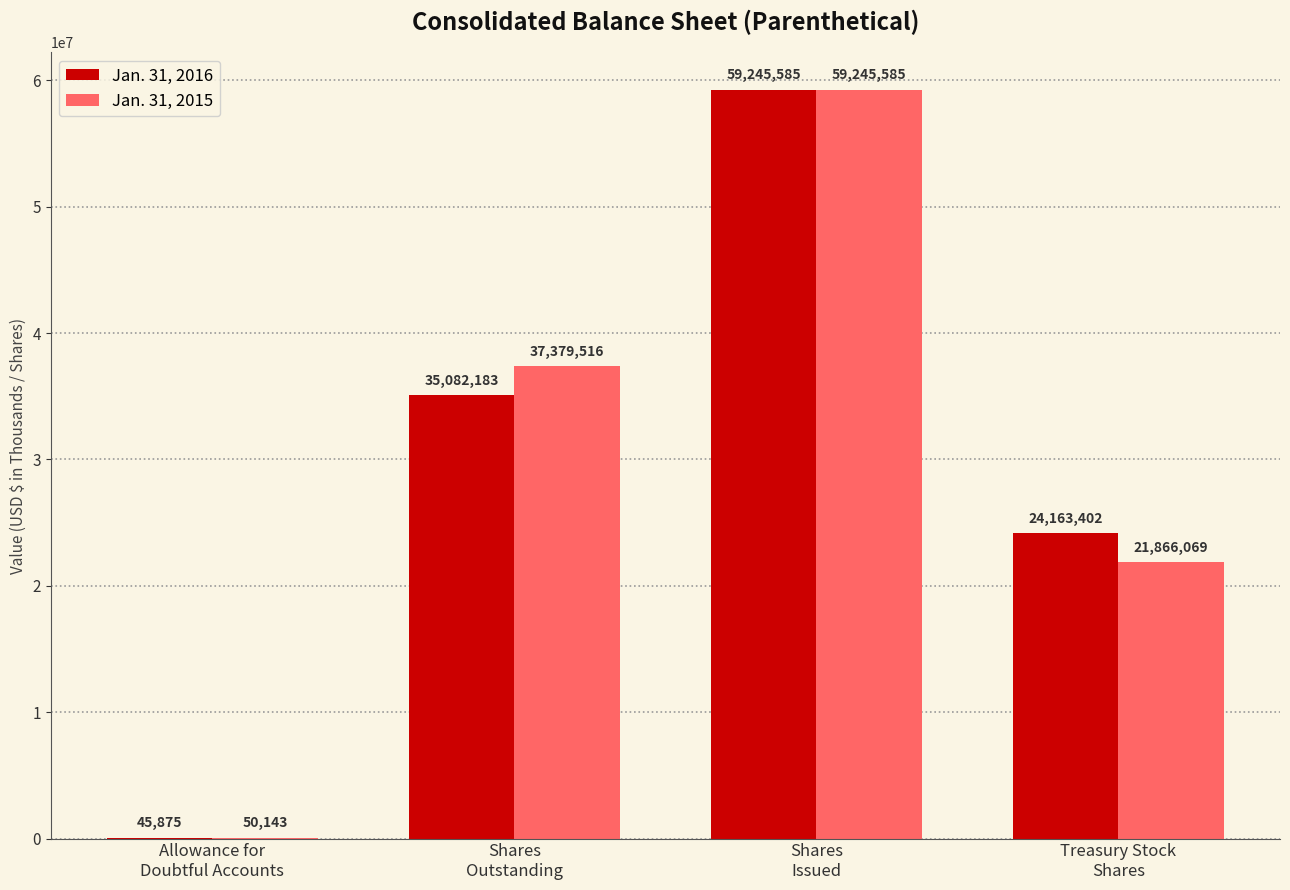

Which series has the largest total across all categories?

Jan. 31, 2015